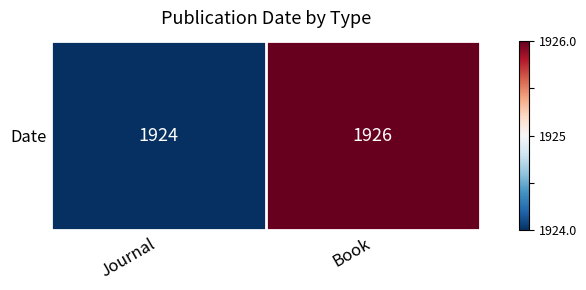

Reading right to left, what are all the values shown in this chart?

1	-1